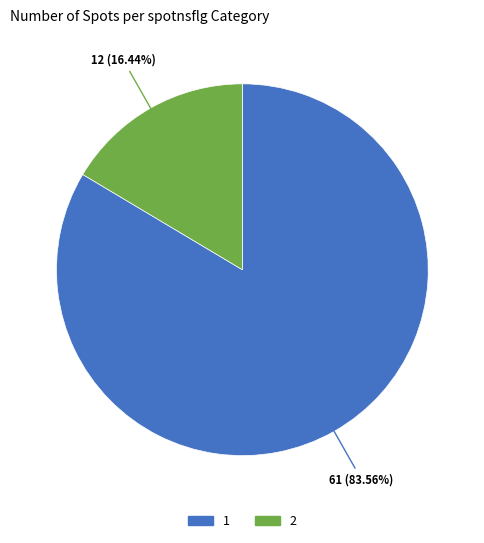

Is there a majority slice in this chart?

Yes